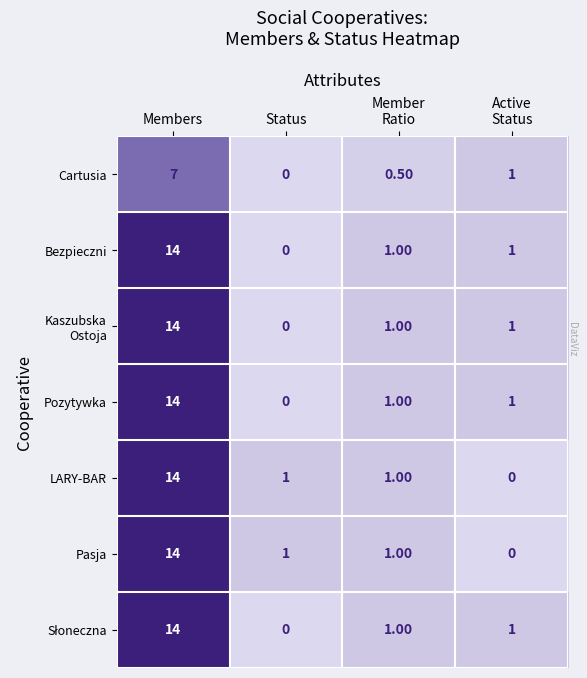

What is the average value of the Pasja series?

4.0